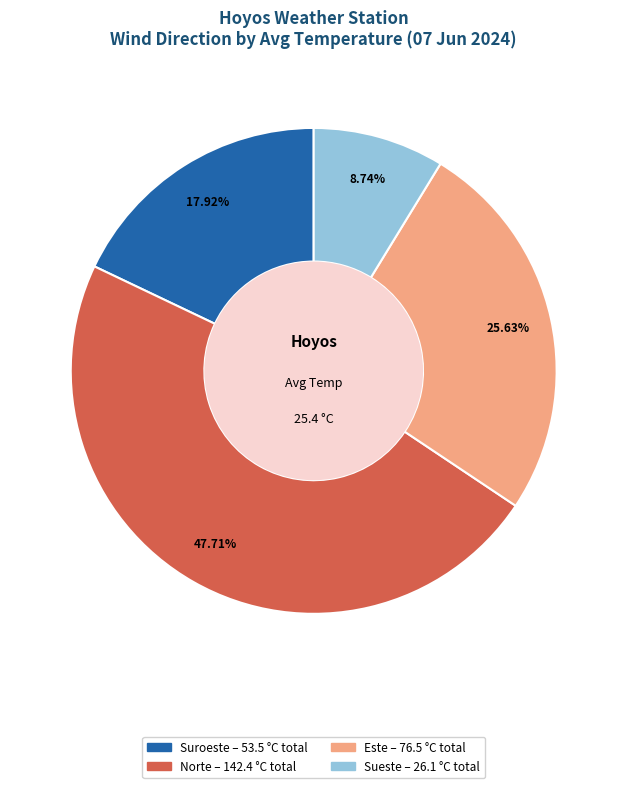

Is there any slice that represents more than half of the pie?

No